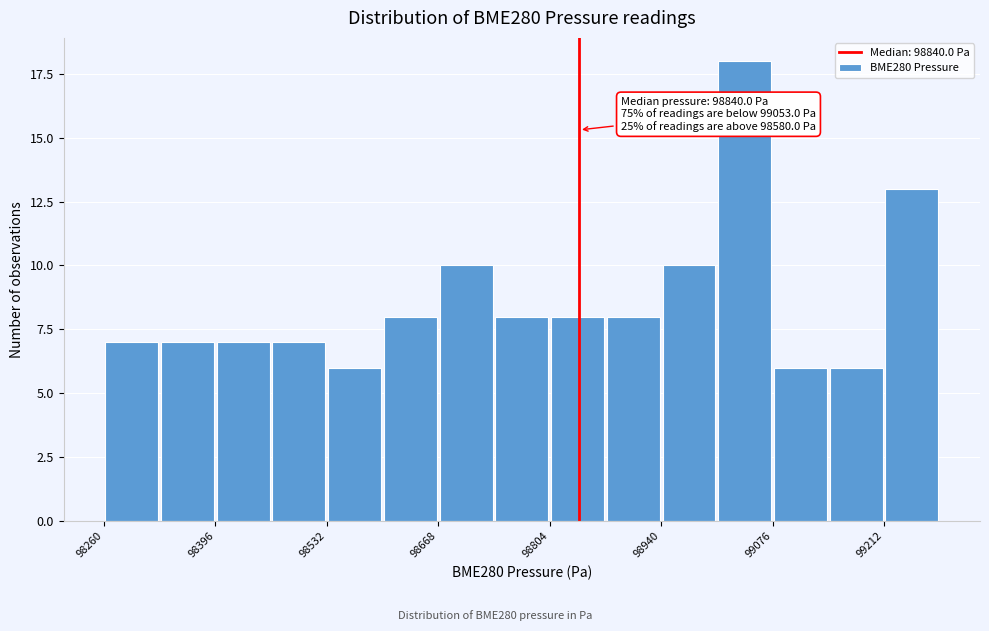

Around what value on the x-axis is the tallest bar? Give the approximate position of its centre, as read against the axis.

99040